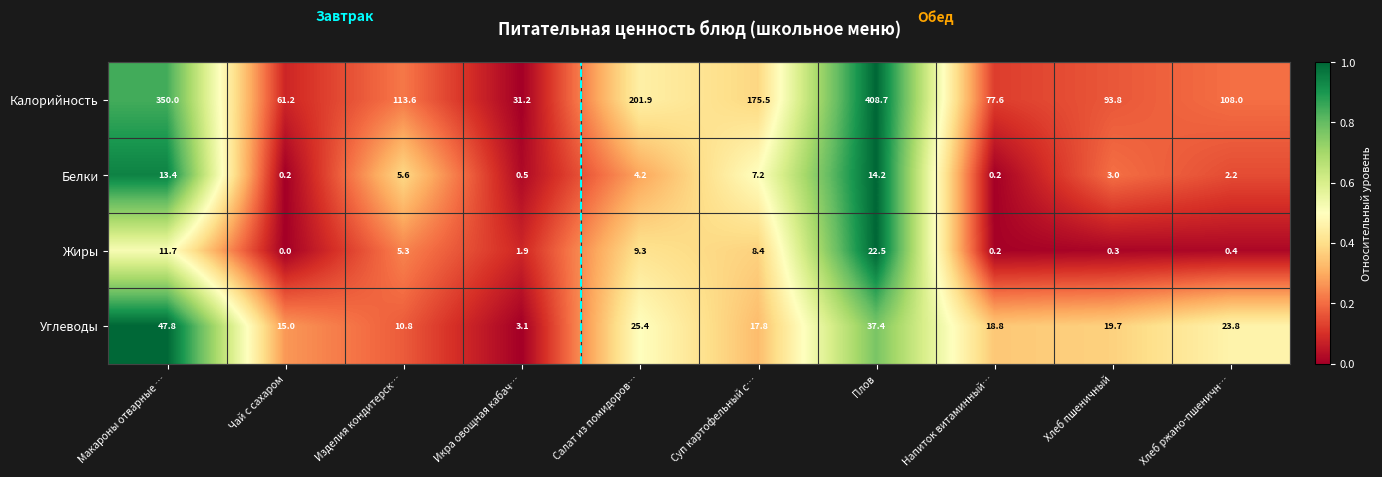

The value of Углеводы at Чай с сахаром is 7.9. True or false?

False